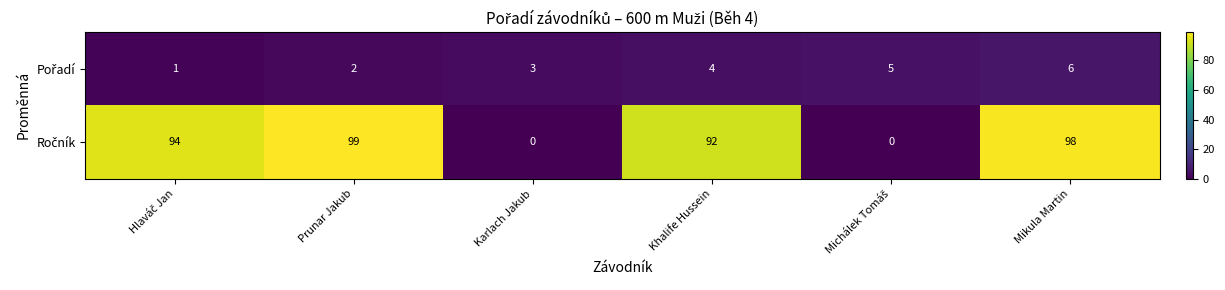

At which category is the sum across all series the highest?

Mikula Martin